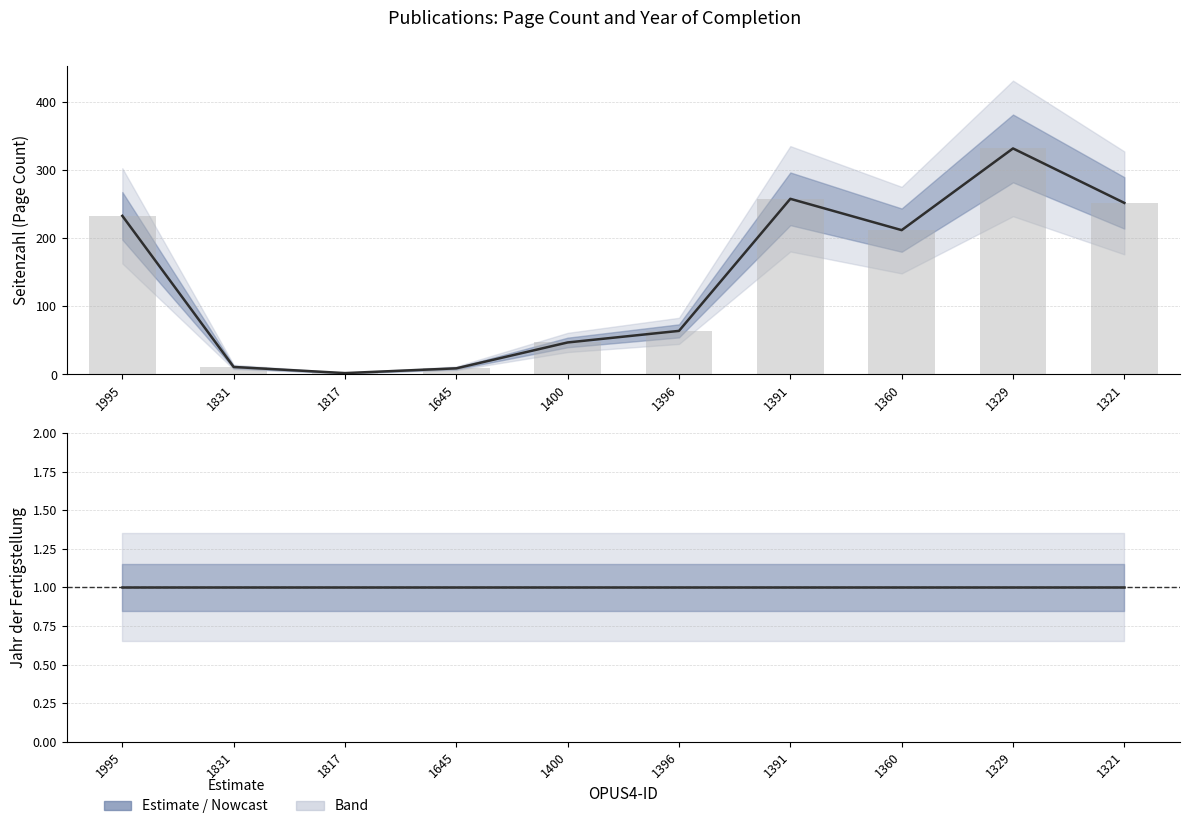

What is the average value of the Jahr der Fertigstellung series?

1